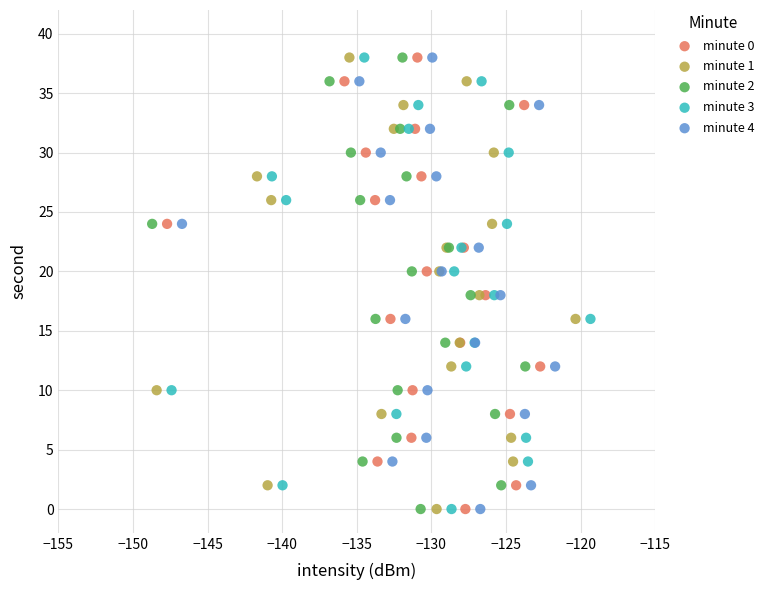

What are all the series names shown in the legend?

minute 0, minute 1, minute 2, minute 3, minute 4